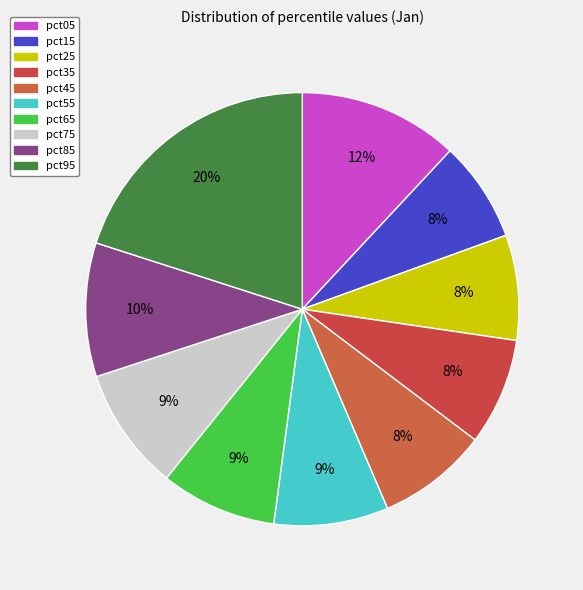

Combined, what portion of the pie is pct55 and pct95?

28.6%